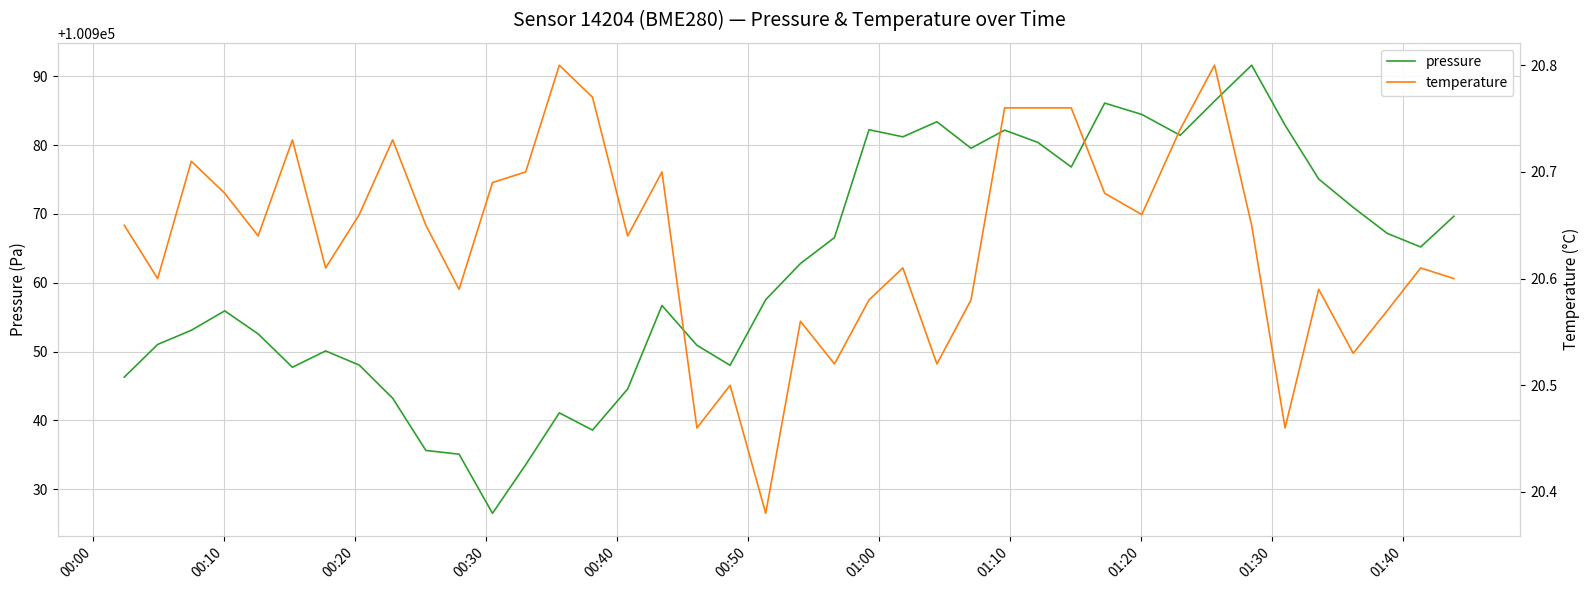

In pressure, how many points are lower than both neighbors (excluding endpoints)?

9